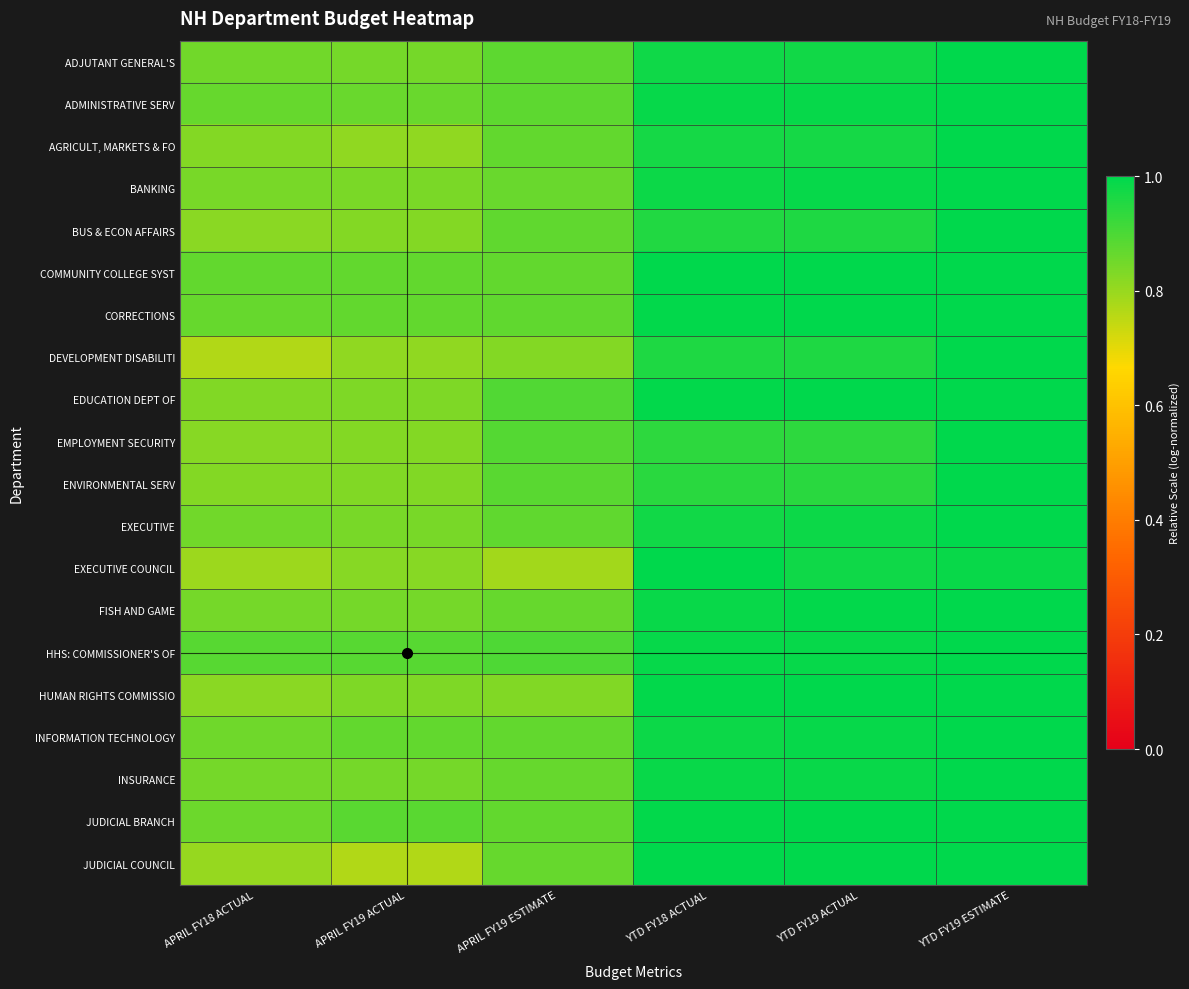

Reading left to right, extract all data points from this chart.

ADJUTANT GENERAL'S: APRIL FY18 ACTUAL=0.9	APRIL FY19 ACTUAL=0.8	APRIL FY19 ESTIMATE=0.9	YTD FY18 ACTUAL=1.0	YTD FY19 ACTUAL=1.0	YTD FY19 ESTIMATE=1.0
ADMINISTRATIVE SERV: APRIL FY18 ACTUAL=0.9	APRIL FY19 ACTUAL=0.9	APRIL FY19 ESTIMATE=0.9	YTD FY18 ACTUAL=1.0	YTD FY19 ACTUAL=1.0	YTD FY19 ESTIMATE=1.0
AGRICULT, MARKETS & FO: APRIL FY18 ACTUAL=0.8	APRIL FY19 ACTUAL=0.8	APRIL FY19 ESTIMATE=0.9	YTD FY18 ACTUAL=1.0	YTD FY19 ACTUAL=1.0	YTD FY19 ESTIMATE=1.0
BANKING: APRIL FY18 ACTUAL=0.8	APRIL FY19 ACTUAL=0.8	APRIL FY19 ESTIMATE=0.9	YTD FY18 ACTUAL=1.0	YTD FY19 ACTUAL=1.0	YTD FY19 ESTIMATE=1.0
BUS & ECON AFFAIRS: APRIL FY18 ACTUAL=0.8	APRIL FY19 ACTUAL=0.8	APRIL FY19 ESTIMATE=0.9	YTD FY18 ACTUAL=1.0	YTD FY19 ACTUAL=1.0	YTD FY19 ESTIMATE=1.0
COMMUNITY COLLEGE SYST: APRIL FY18 ACTUAL=0.9	APRIL FY19 ACTUAL=0.9	APRIL FY19 ESTIMATE=0.9	YTD FY18 ACTUAL=1.0	YTD FY19 ACTUAL=1.0	YTD FY19 ESTIMATE=1.0
CORRECTIONS: APRIL FY18 ACTUAL=0.9	APRIL FY19 ACTUAL=0.9	APRIL FY19 ESTIMATE=0.9	YTD FY18 ACTUAL=1.0	YTD FY19 ACTUAL=1.0	YTD FY19 ESTIMATE=1.0
DEVELOPMENT DISABILITI: APRIL FY18 ACTUAL=0.8	APRIL FY19 ACTUAL=0.8	APRIL FY19 ESTIMATE=0.8	YTD FY18 ACTUAL=1.0	YTD FY19 ACTUAL=1.0	YTD FY19 ESTIMATE=1.0
EDUCATION DEPT OF: APRIL FY18 ACTUAL=0.8	APRIL FY19 ACTUAL=0.8	APRIL FY19 ESTIMATE=0.9	YTD FY18 ACTUAL=1.0	YTD FY19 ACTUAL=1.0	YTD FY19 ESTIMATE=1.0
EMPLOYMENT SECURITY: APRIL FY18 ACTUAL=0.8	APRIL FY19 ACTUAL=0.8	APRIL FY19 ESTIMATE=0.9	YTD FY18 ACTUAL=0.9	YTD FY19 ACTUAL=0.9	YTD FY19 ESTIMATE=1.0
ENVIRONMENTAL SERV: APRIL FY18 ACTUAL=0.8	APRIL FY19 ACTUAL=0.8	APRIL FY19 ESTIMATE=0.9	YTD FY18 ACTUAL=0.9	YTD FY19 ACTUAL=0.9	YTD FY19 ESTIMATE=1.0
EXECUTIVE: APRIL FY18 ACTUAL=0.8	APRIL FY19 ACTUAL=0.8	APRIL FY19 ESTIMATE=0.9	YTD FY18 ACTUAL=1.0	YTD FY19 ACTUAL=1.0	YTD FY19 ESTIMATE=1.0
EXECUTIVE COUNCIL: APRIL FY18 ACTUAL=0.8	APRIL FY19 ACTUAL=0.8	APRIL FY19 ESTIMATE=0.8	YTD FY18 ACTUAL=1.0	YTD FY19 ACTUAL=1.0	YTD FY19 ESTIMATE=1.0
FISH AND GAME: APRIL FY18 ACTUAL=0.8	APRIL FY19 ACTUAL=0.8	APRIL FY19 ESTIMATE=0.9	YTD FY18 ACTUAL=1.0	YTD FY19 ACTUAL=1.0	YTD FY19 ESTIMATE=1.0
HHS: COMMISSIONER'S OF: APRIL FY18 ACTUAL=0.9	APRIL FY19 ACTUAL=0.9	APRIL FY19 ESTIMATE=0.9	YTD FY18 ACTUAL=1.0	YTD FY19 ACTUAL=1.0	YTD FY19 ESTIMATE=1.0
HUMAN RIGHTS COMMISSIO: APRIL FY18 ACTUAL=0.8	APRIL FY19 ACTUAL=0.8	APRIL FY19 ESTIMATE=0.8	YTD FY18 ACTUAL=1.0	YTD FY19 ACTUAL=1.0	YTD FY19 ESTIMATE=1.0
INFORMATION TECHNOLOGY: APRIL FY18 ACTUAL=0.9	APRIL FY19 ACTUAL=0.9	APRIL FY19 ESTIMATE=0.9	YTD FY18 ACTUAL=1.0	YTD FY19 ACTUAL=1.0	YTD FY19 ESTIMATE=1.0
INSURANCE: APRIL FY18 ACTUAL=0.8	APRIL FY19 ACTUAL=0.8	APRIL FY19 ESTIMATE=0.9	YTD FY18 ACTUAL=1.0	YTD FY19 ACTUAL=1.0	YTD FY19 ESTIMATE=1.0
JUDICIAL BRANCH: APRIL FY18 ACTUAL=0.9	APRIL FY19 ACTUAL=0.9	APRIL FY19 ESTIMATE=0.9	YTD FY18 ACTUAL=1.0	YTD FY19 ACTUAL=1.0	YTD FY19 ESTIMATE=1.0
JUDICIAL COUNCIL: APRIL FY18 ACTUAL=0.8	APRIL FY19 ACTUAL=0.8	APRIL FY19 ESTIMATE=0.9	YTD FY18 ACTUAL=1.0	YTD FY19 ACTUAL=1.0	YTD FY19 ESTIMATE=1.0